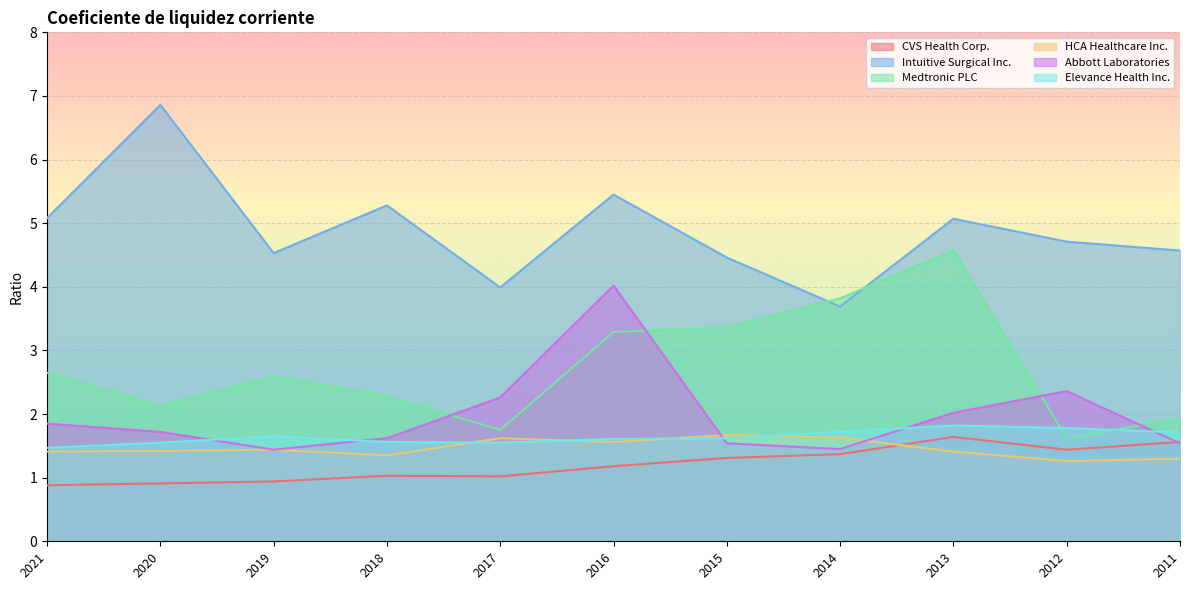

What is the approximate value of Intuitive Surgical Inc. at 2015?

4.5